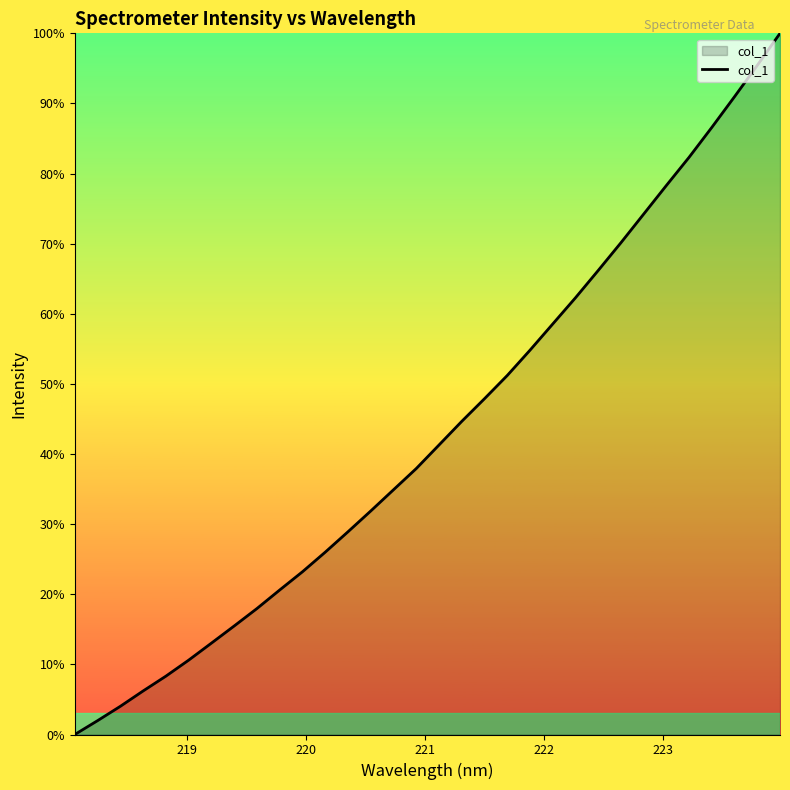

What is the maximum value shown in the chart?

100.0